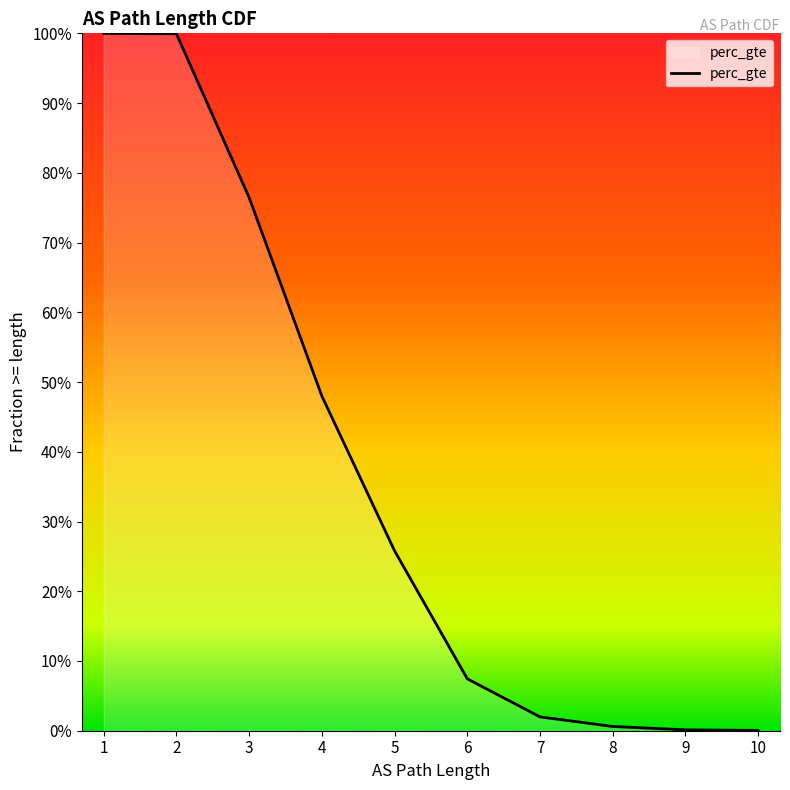

What is the value of the 4th point from the left?

0.5